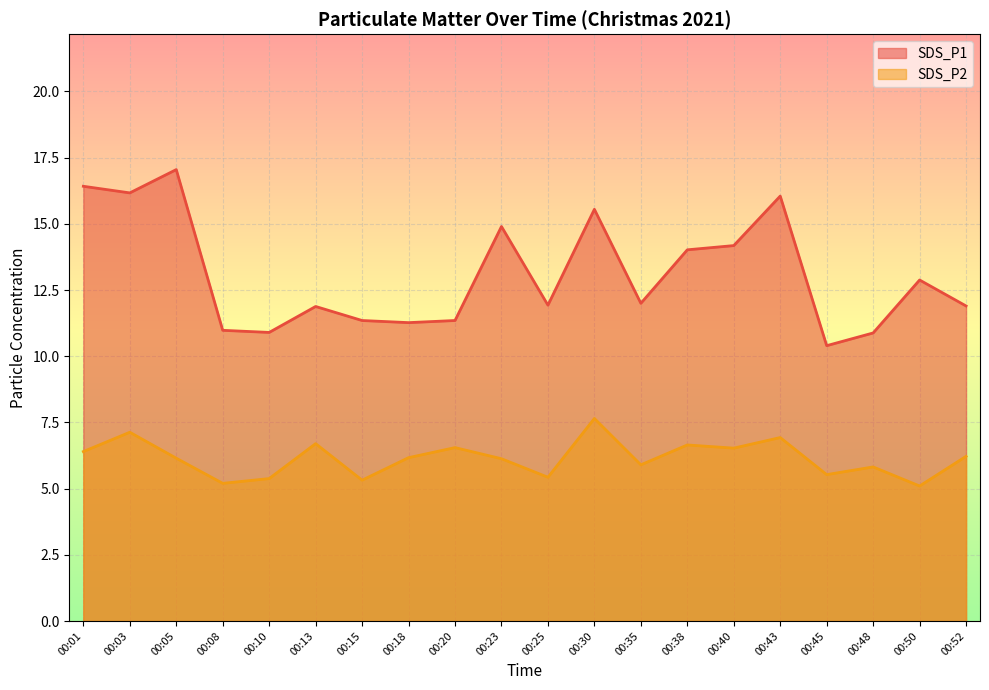

What is the value of the SDS_P1 point at the 7th from the left?

11.3